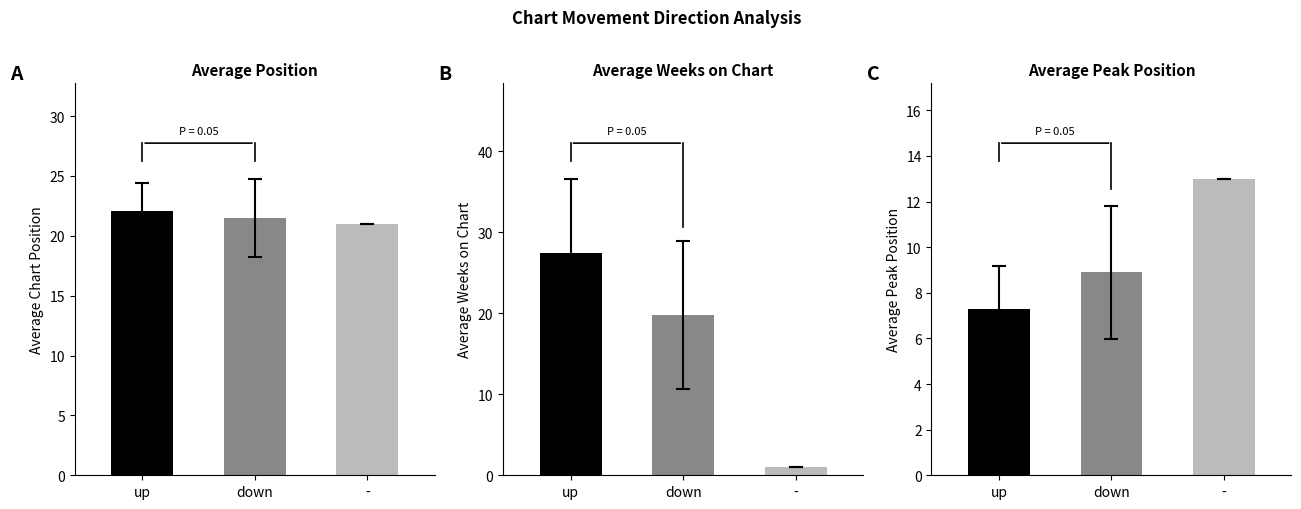

What is the spread (max minus min) of values at up?

12.9